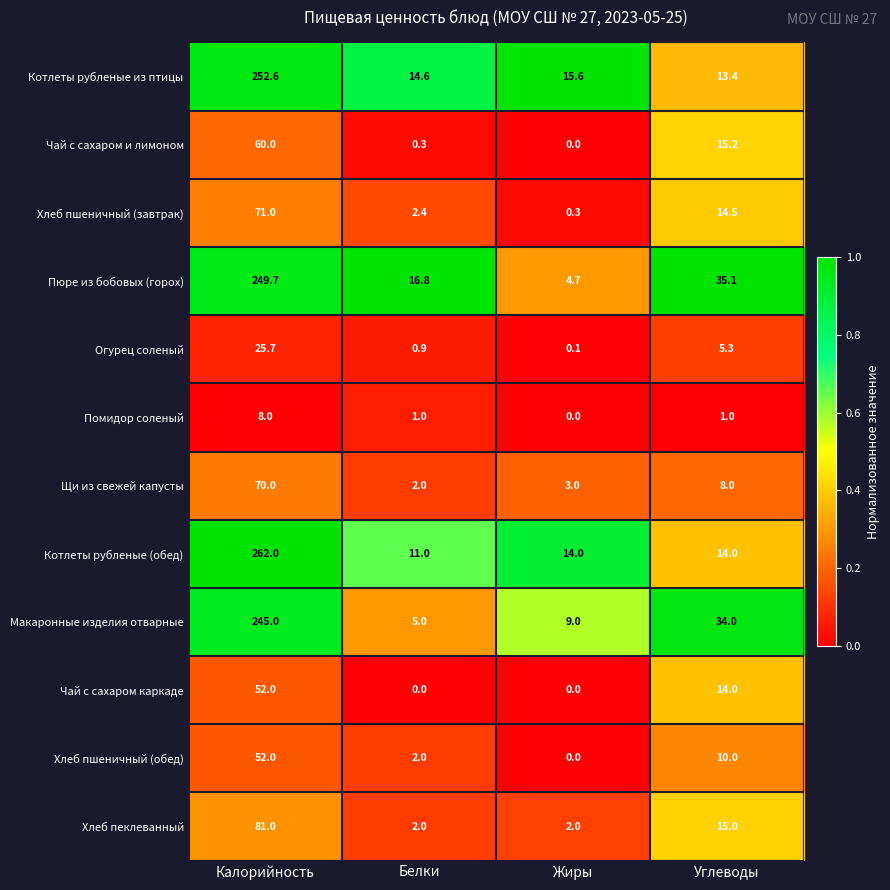

Between Калорийность and Белки, which series saw the biggest shift?

Котлеты рубленые (обед)